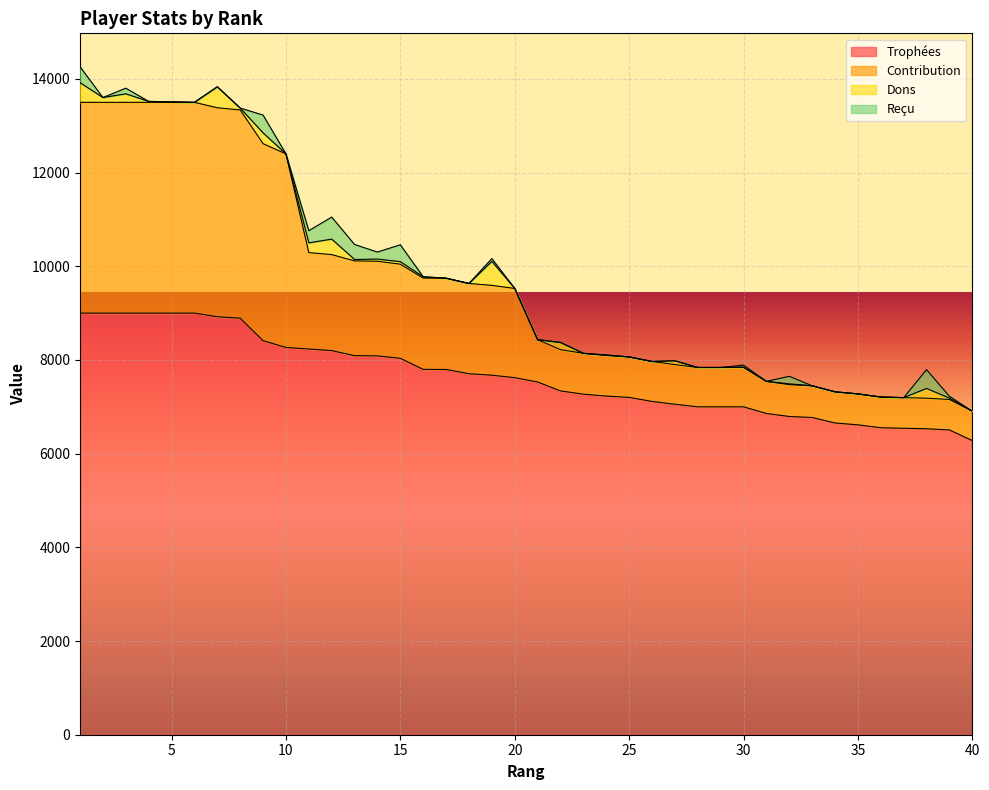

Does the chart display data point markers on the line(s)?

No